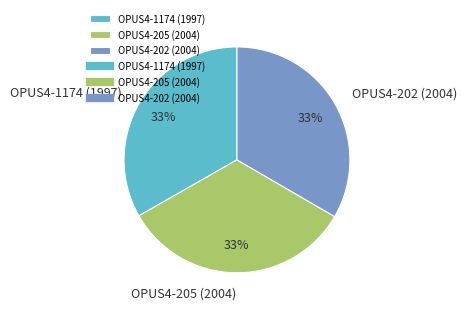

Approximately how many times larger is the value at OPUS4-205 (2004) compared to OPUS4-202 (2004)?

1.0